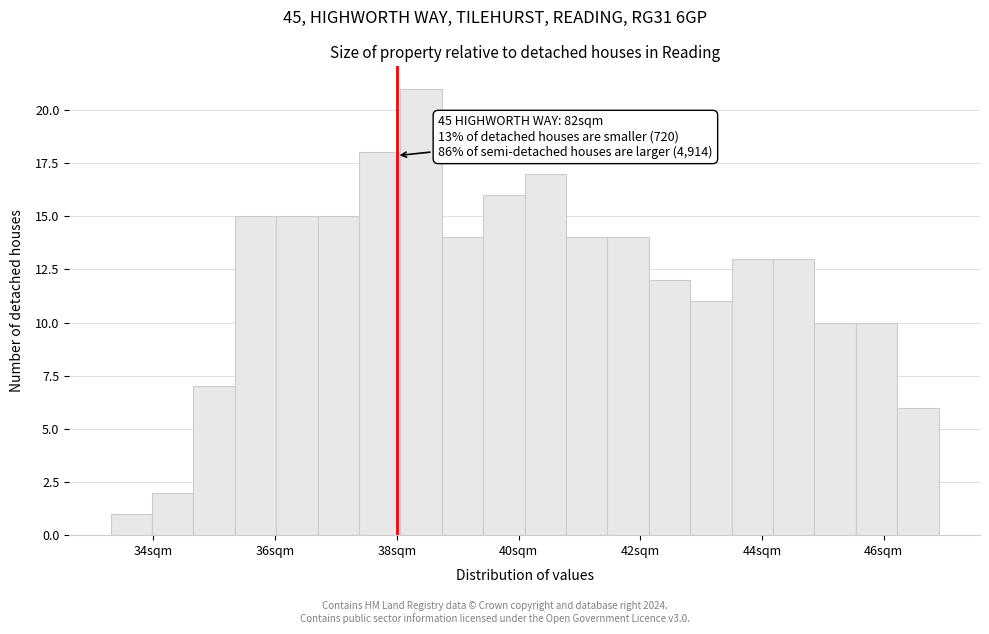

Read against the x-axis, roughly where is the centre of the tallest bar?

38.4